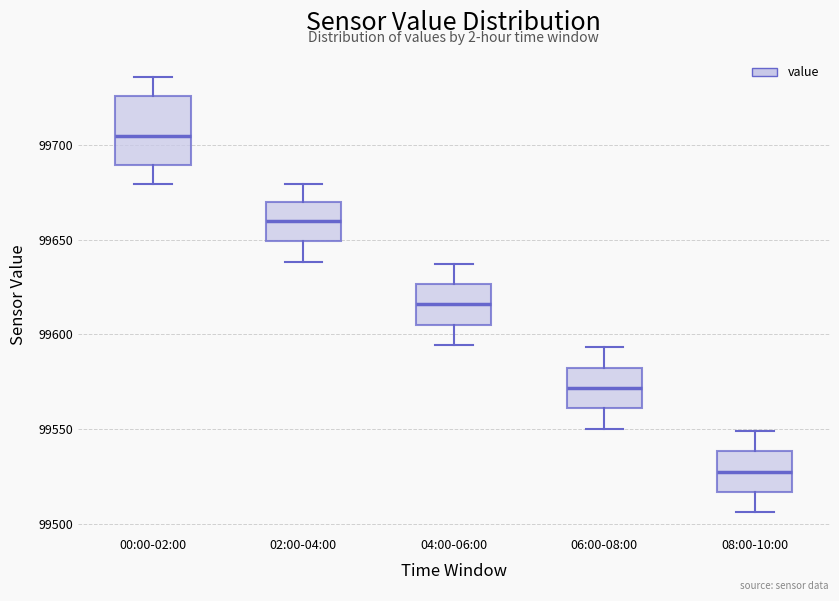

Reading left to right, read every box against the y-axis: the position of its median line, the range the box covers, and the ends of its whiskers. The values are not printed on the chart, so give them approximately, as read against the axis.

00:00-02:00: median 99705, box 99690 to 99725, whiskers 99680 to 99735
02:00-04:00: median 99660, box 99650 to 99670, whiskers 99640 to 99680
04:00-06:00: median 99615, box 99605 to 99625, whiskers 99595 to 99635
06:00-08:00: median 99570, box 99560 to 99585, whiskers 99550 to 99595
08:00-10:00: median 99530, box 99515 to 99540, whiskers 99505 to 99550